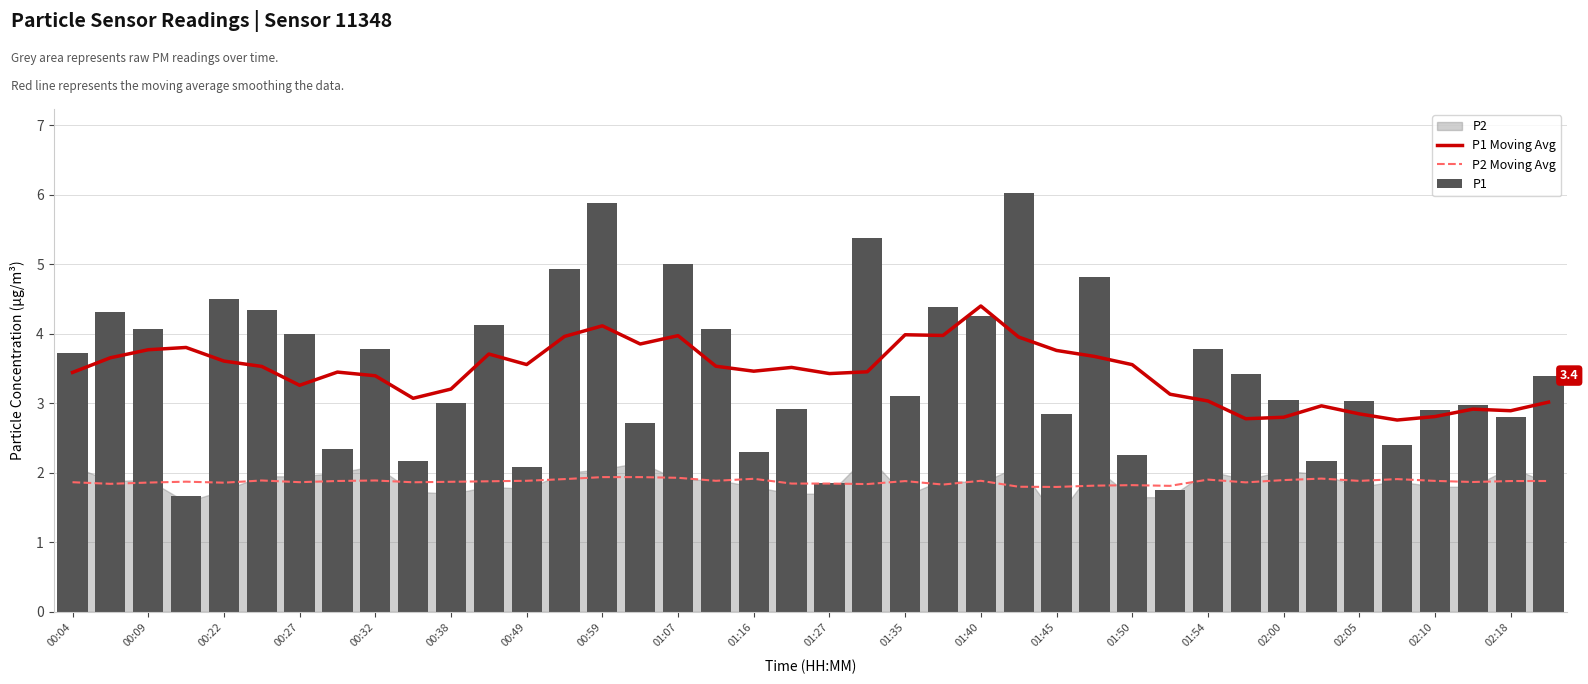

What is the approximate value of P1 at 31?

3.4